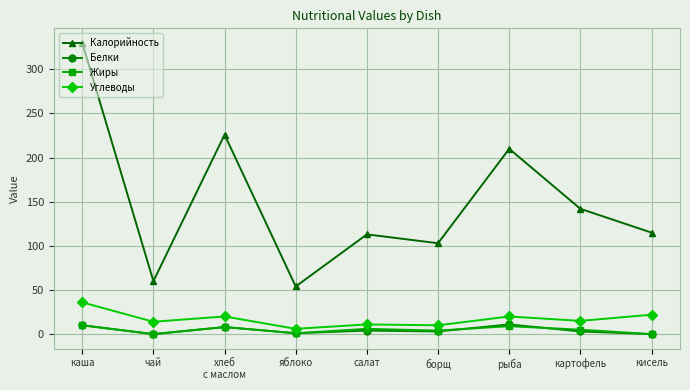

In Калорийность, how many points are lower than both neighbors (excluding endpoints)?

3